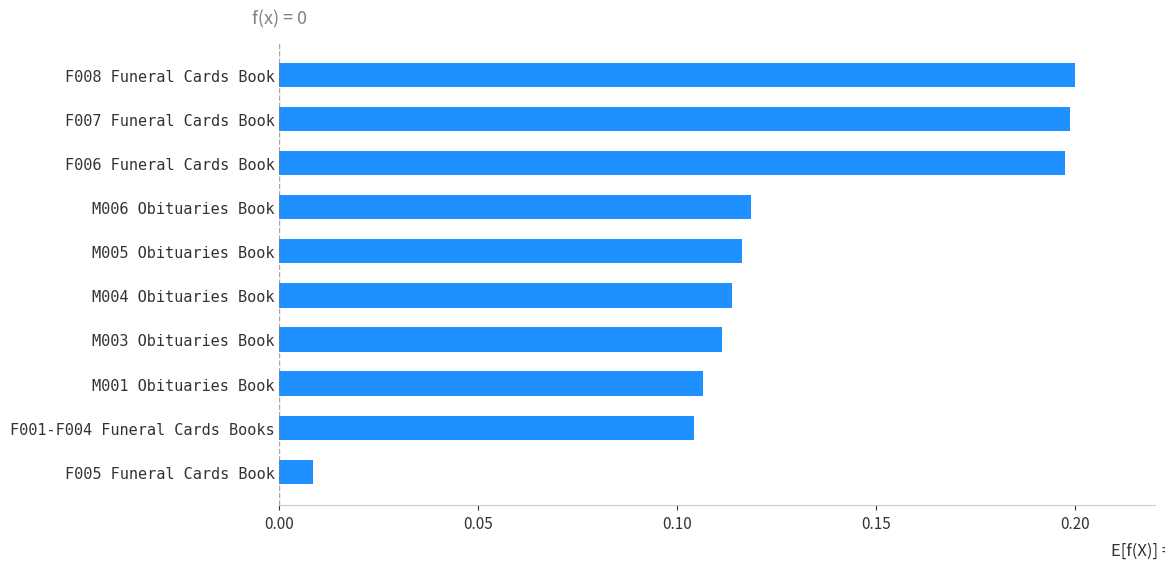

What is the label of the 3rd bar from the top?

F006 Funeral Cards Book